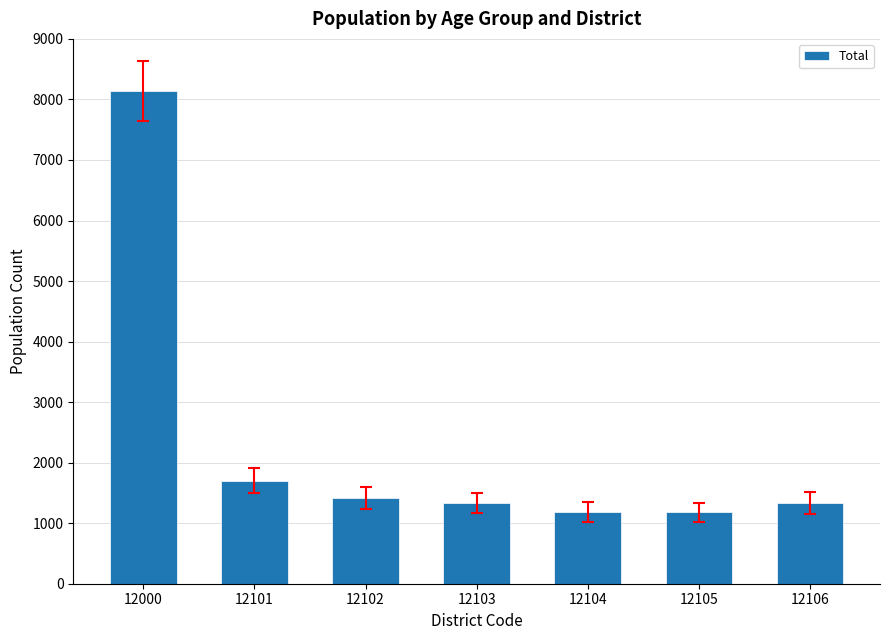

What is the change in value from 12101 to 12103?

-373